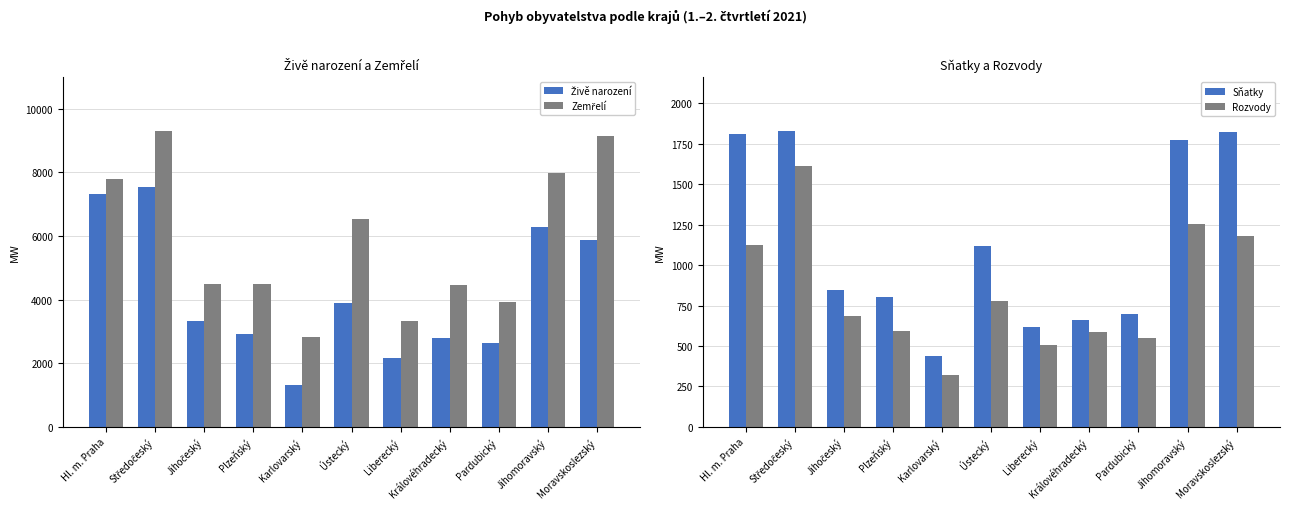

True or false: Živě narození has a value of 2649 at Pardubický.

True